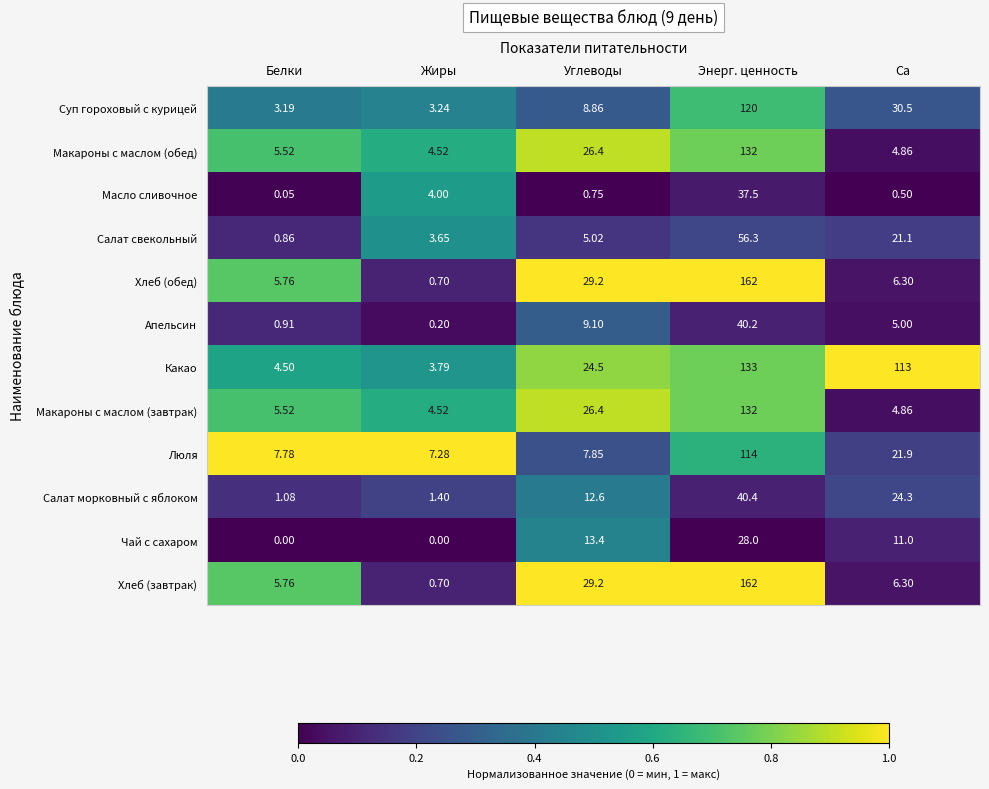

At which label does Люля reach its peak?

Энерг. ценность